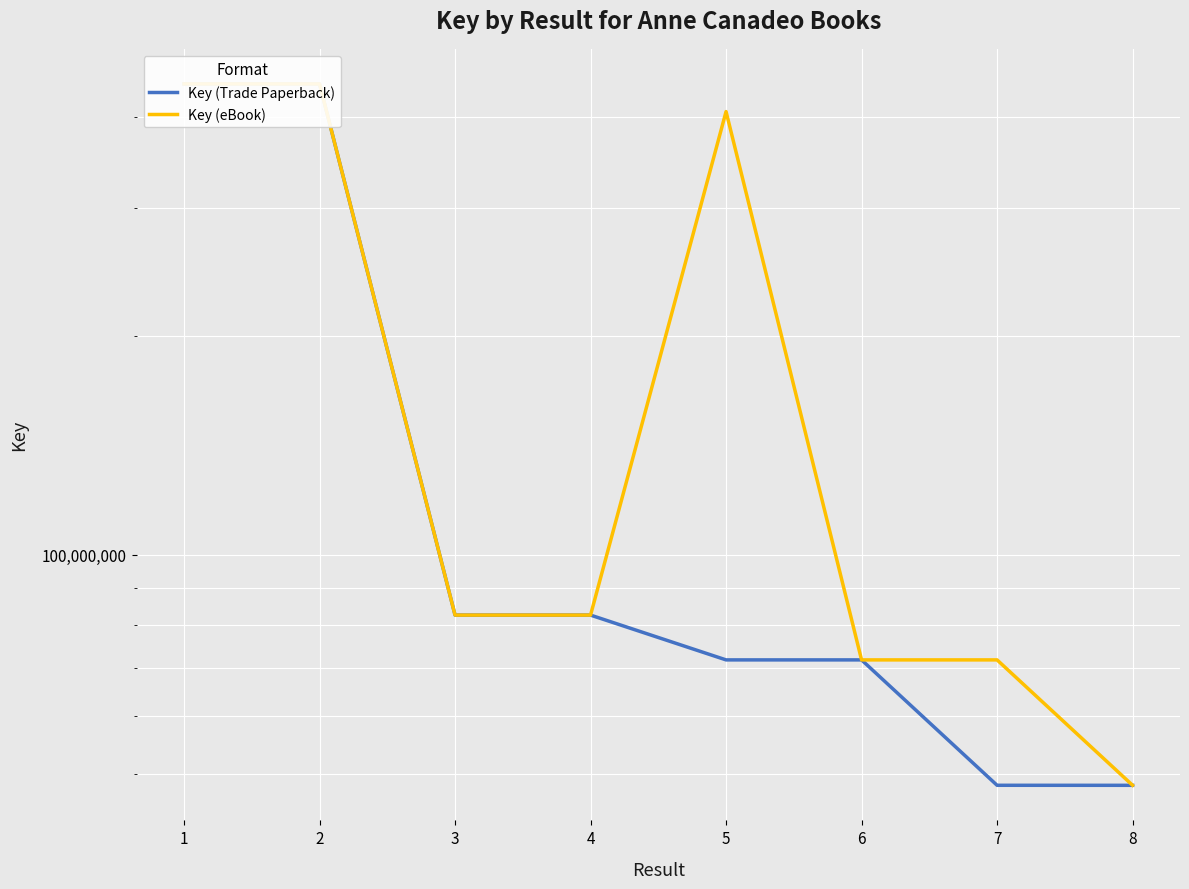

What is the lowest value of the Key (Trade Paperback) series?

48221003